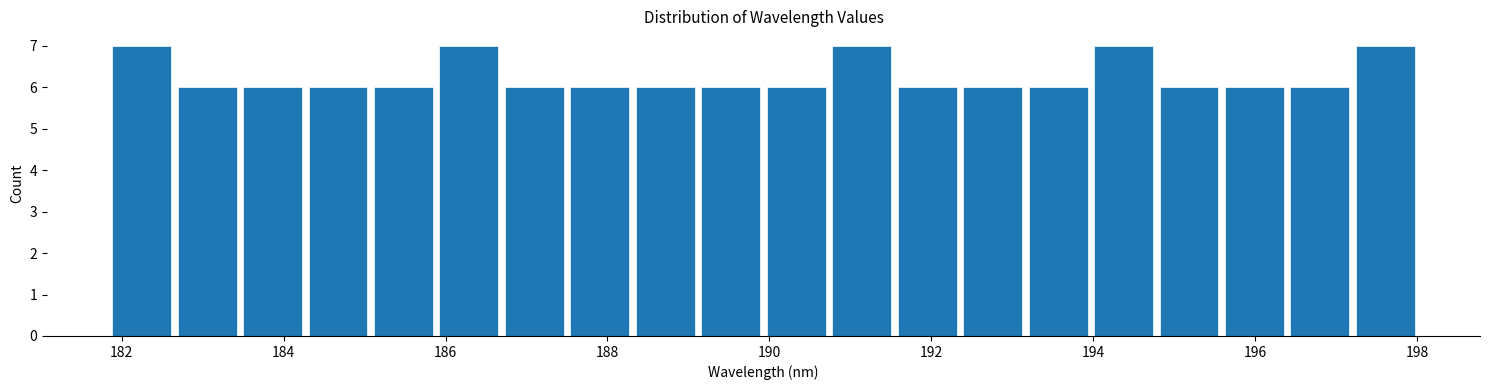

Reading left to right, transcribe this chart: for each bar, give the range it covers on the x-axis and its height. Neither the bar edges nor the heights are printed on the chart, so give them approximately, as read against the axes.

181.8 to 182.6: 7
182.6 to 183.4: 6
183.4 to 184.2: 6
184.2 to 185.0: 6
185.0 to 185.8: 6
185.8 to 186.6: 7
186.6 to 187.6: 6
187.6 to 188.4: 6
188.4 to 189.2: 6
189.2 to 190.0: 6
190.0 to 190.8: 6
190.8 to 191.6: 7
191.6 to 192.4: 6
192.4 to 193.2: 6
193.2 to 194.0: 6
194.0 to 194.8: 7
194.8 to 195.6: 6
195.6 to 196.4: 6
196.4 to 197.2: 6
197.2 to 198.0: 7